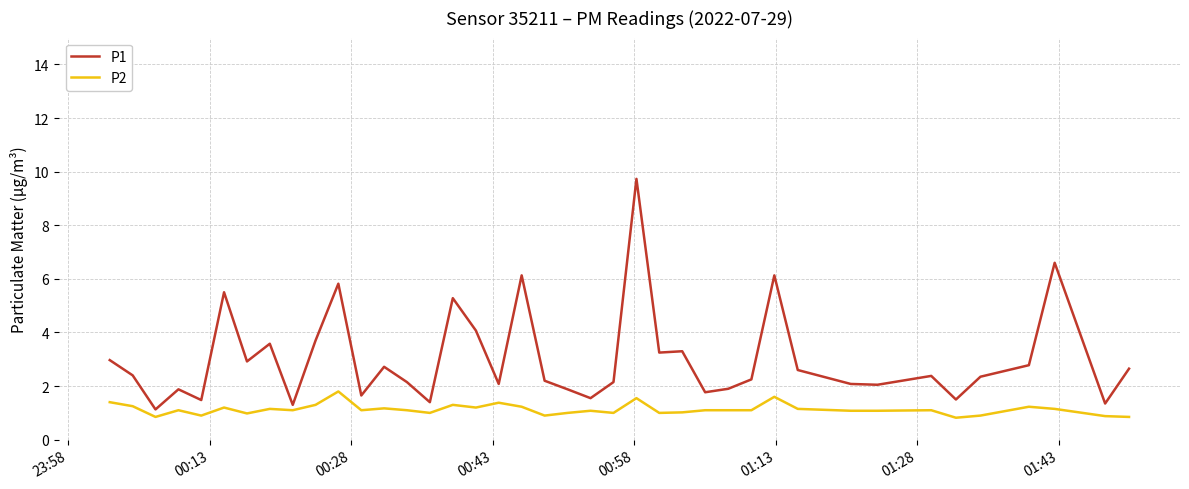

How many lines are shown in the chart?

2